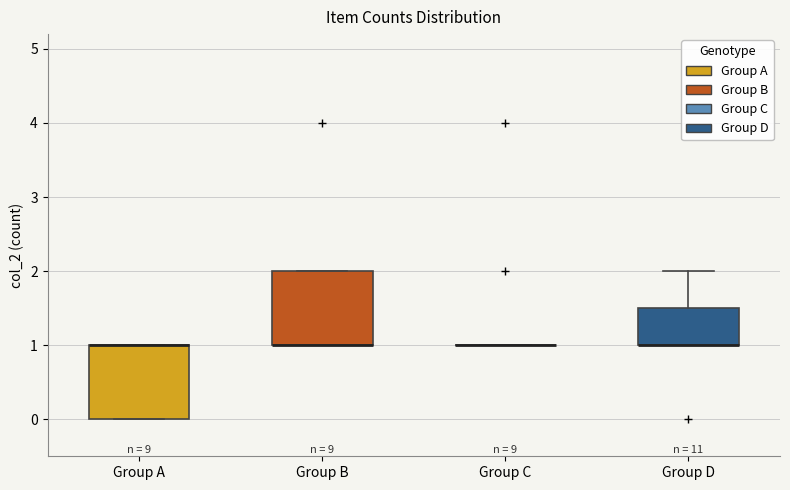

Reading left to right, transcribe this box plot: for each box, give where its median line is, the range the box spans, and where its two whiskers end, as read against the y-axis. The values are not printed on the chart, so give them approximately, as read against the axis.

Group A: median 1.0 (drawn on the box's upper edge), box 0.0 to 1.0, whiskers 0.0 to 1.0
Group B: median 1.0 (drawn on the box's lower edge), box 1.0 to 2.0, whiskers 1.0 to 2.0
Group C: box collapsed to a line at 1.0, whiskers 1.0 to 1.0
Group D: median 1.0 (drawn on the box's lower edge), box 1.0 to 1.5, whiskers 1.0 to 2.0